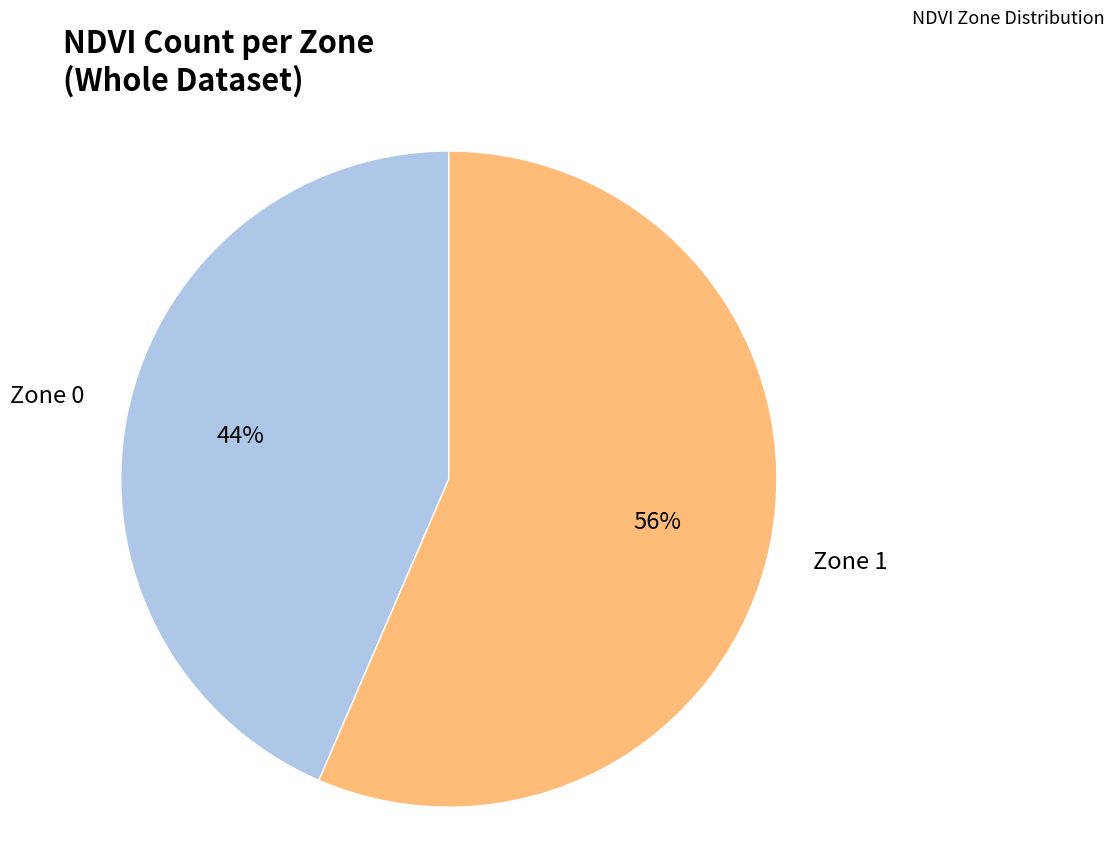

To the nearest percent, what percentage of the pie is Zone 0?

44%